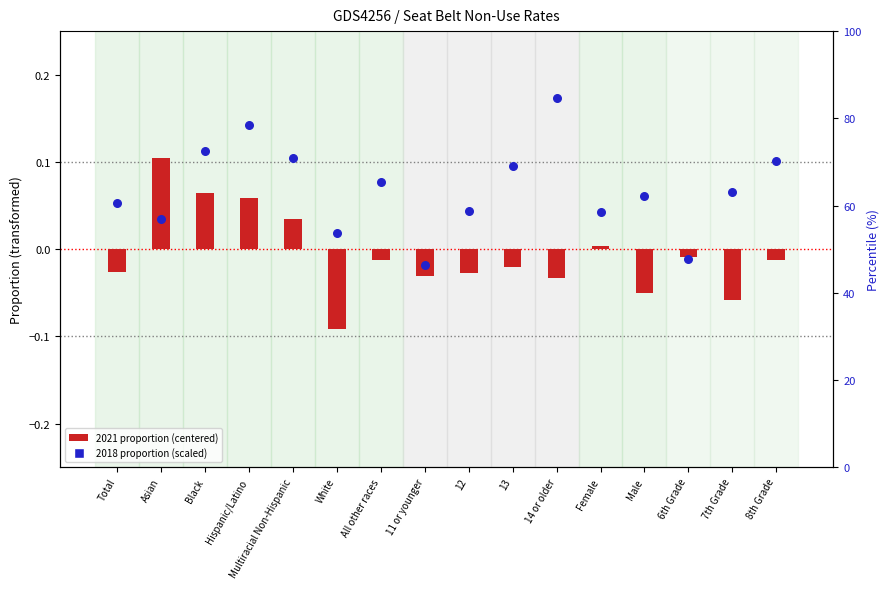

What are all the series names shown in the legend?

2021 proportion (centered), 2018 proportion (scaled)